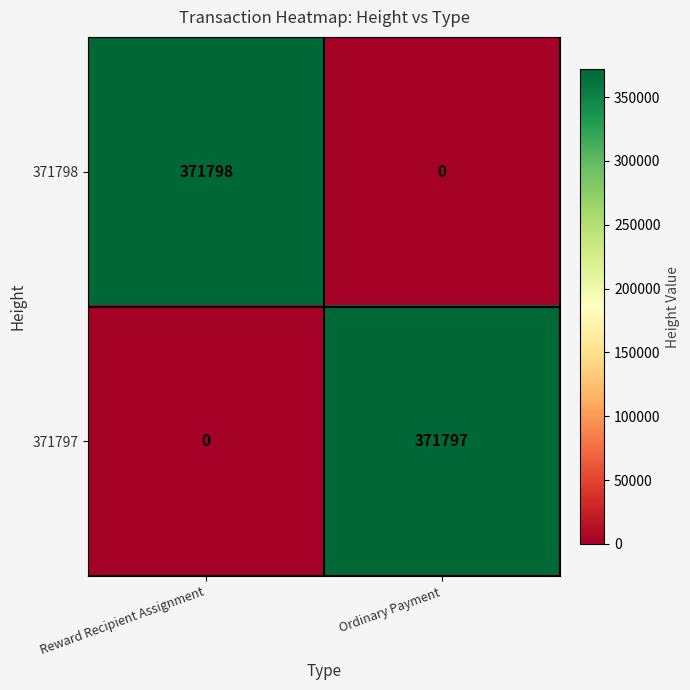

The value of 371798 at Ordinary Payment is 120673. True or false?

False